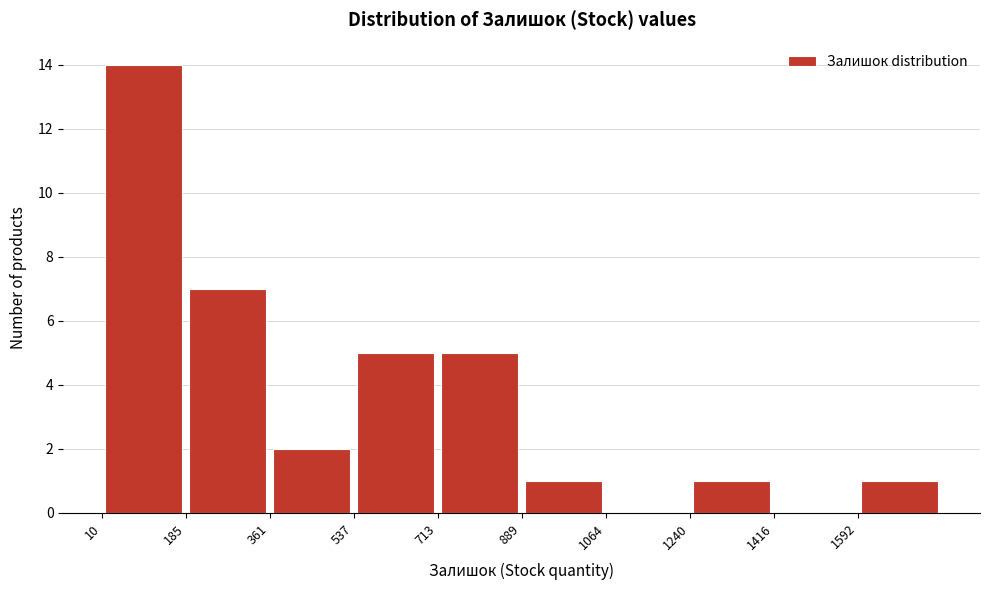

Reading left to right, transcribe this chart: for each bar, give the range it covers on the x-axis and its height. Neither the bar edges nor the heights are printed on the chart, so give them approximately, as read against the axes.

20 to 180: 14
180 to 360: 7
360 to 540: 2
540 to 720: 5
720 to 880: 5
880 to 1060: 1
1060 to 1240: 0
1240 to 1420: 1
1420 to 1600: 0
1600 to 1760: 1